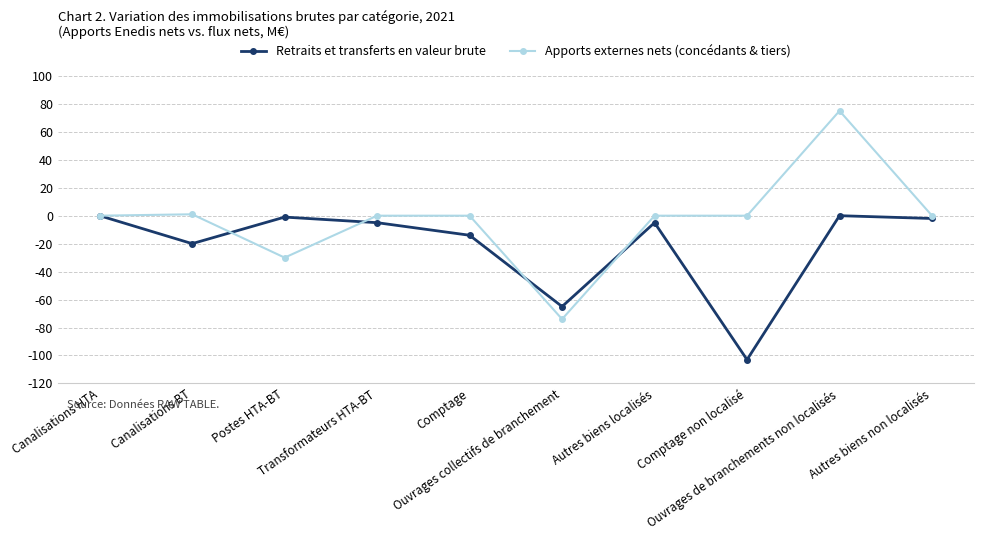

What is the minimum value shown in the chart?

-103